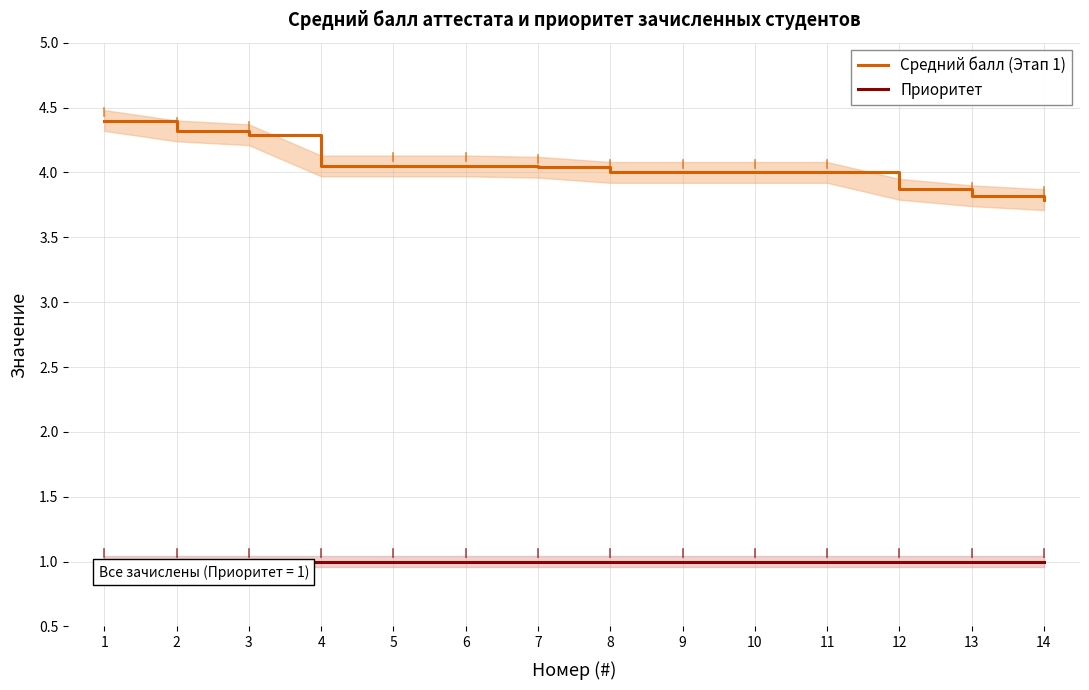

Which series changed the most between 3 and 9?

Средний балл (Этап 1)